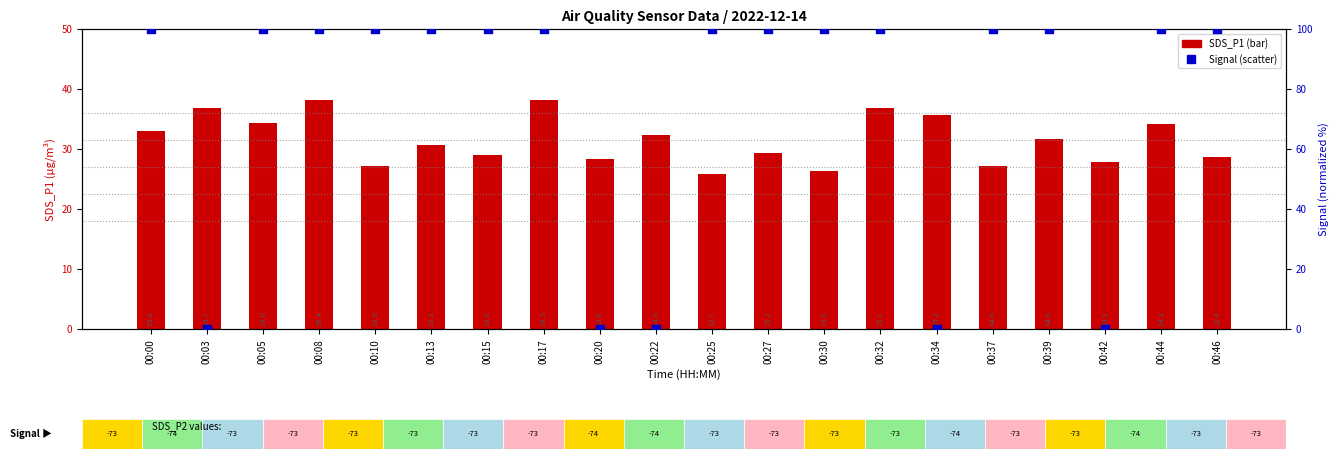

Which series contains the lowest Y value?

Signal